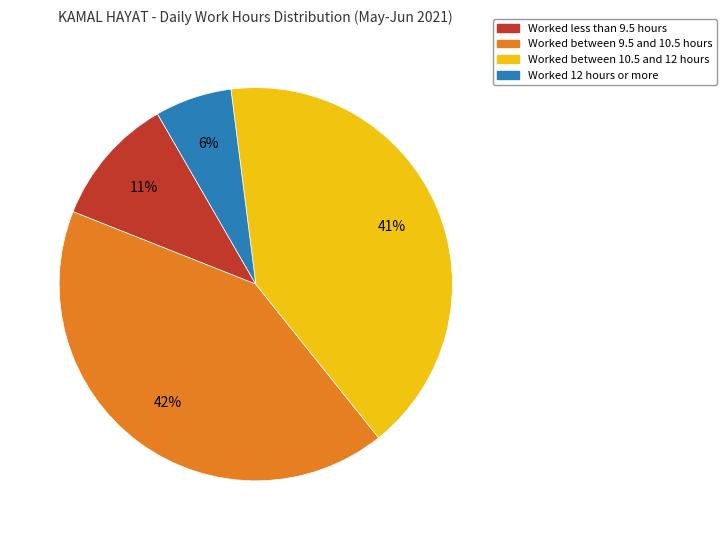

Count the number of slices in the pie.

4